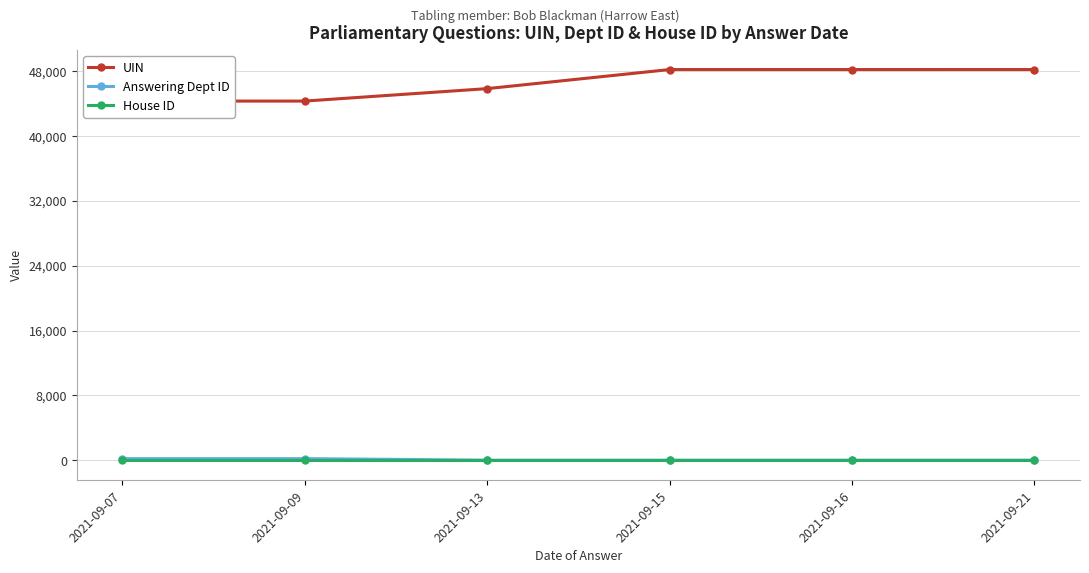

How many distinct data groups are displayed?

3